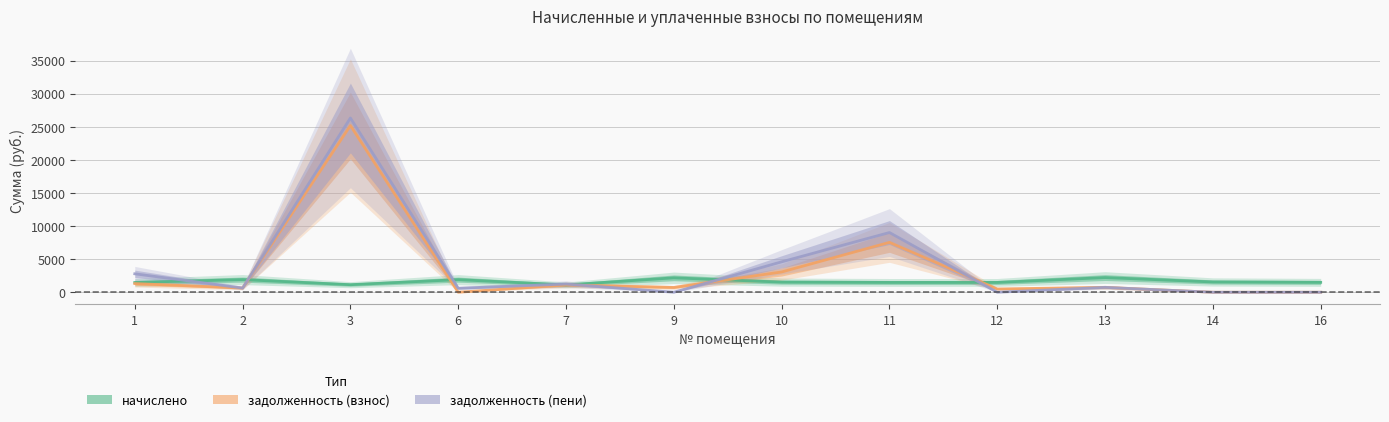

How many interior local peaks does the задолженность (пени) series have?

4